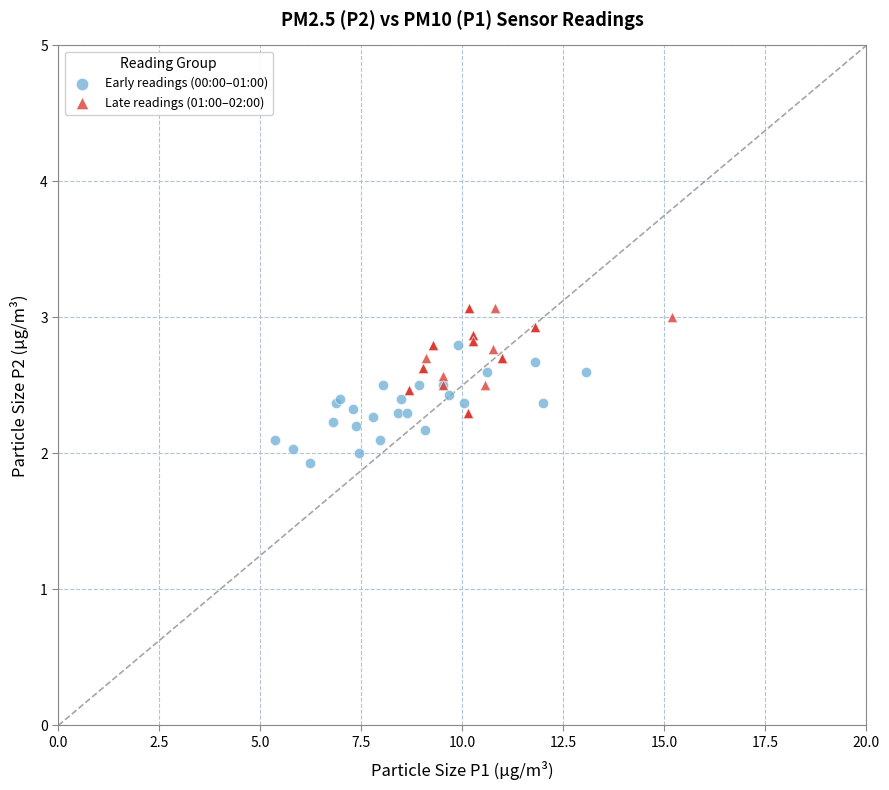

What are all the series names shown in the legend?

Early readings (00:00–01:00), Late readings (01:00–02:00)